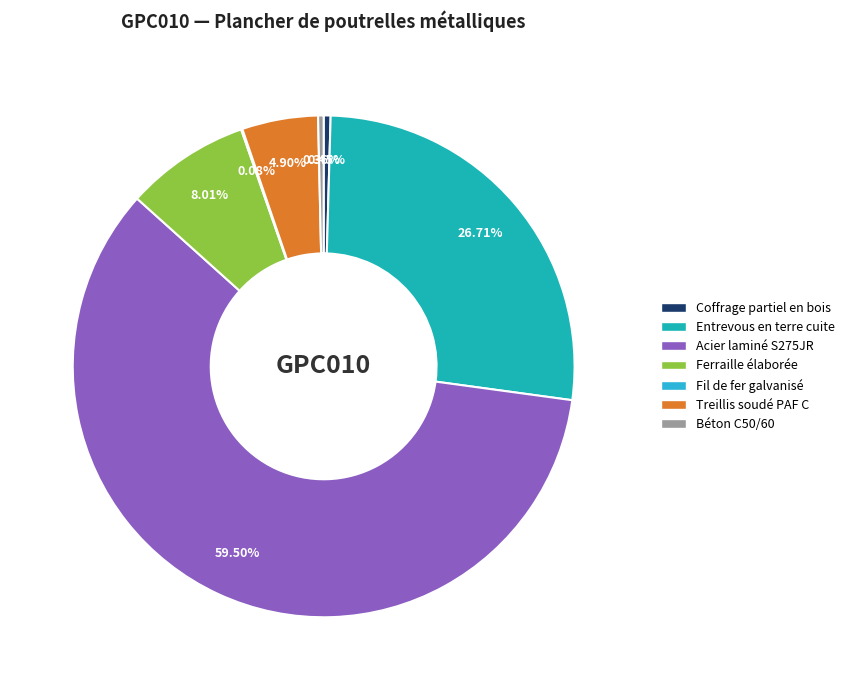

Count the number of slices in the pie.

7